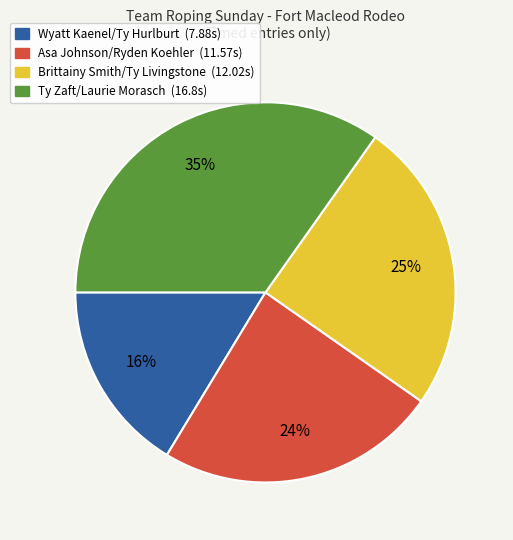

Which slice is the largest?

Ty Zaft/Laurie Morasch